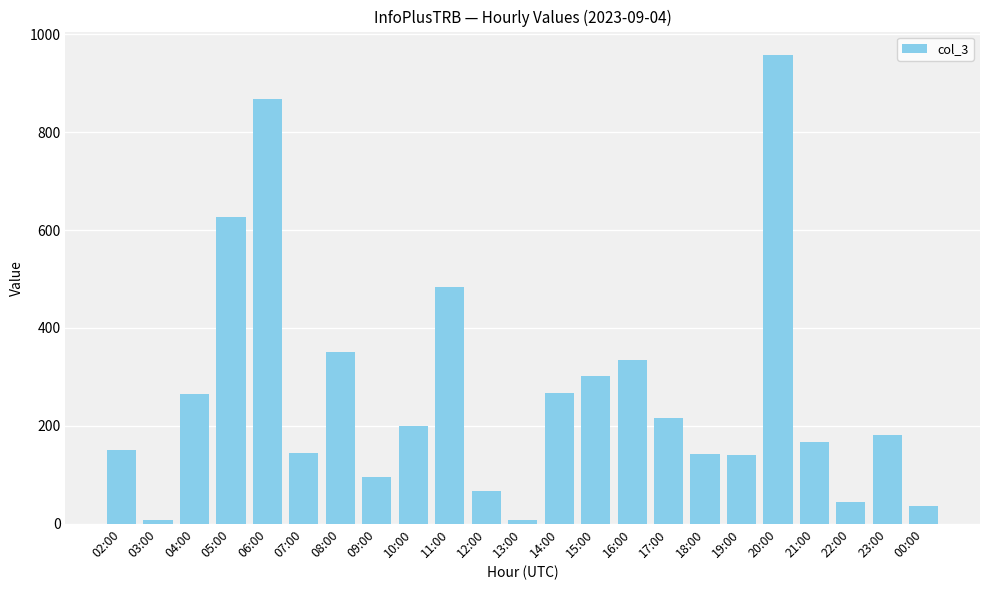

Is it true that the value at 18:00 is 75?

False